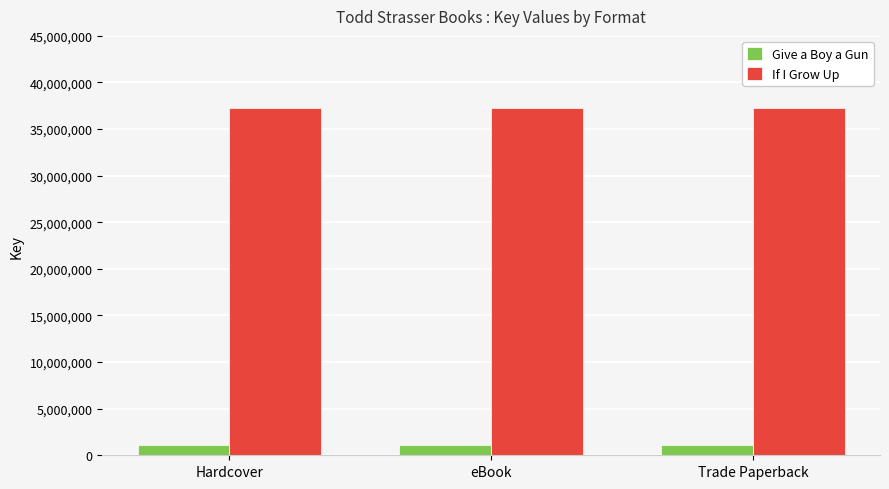

What is the label of the 1st bar from the left?

Hardcover